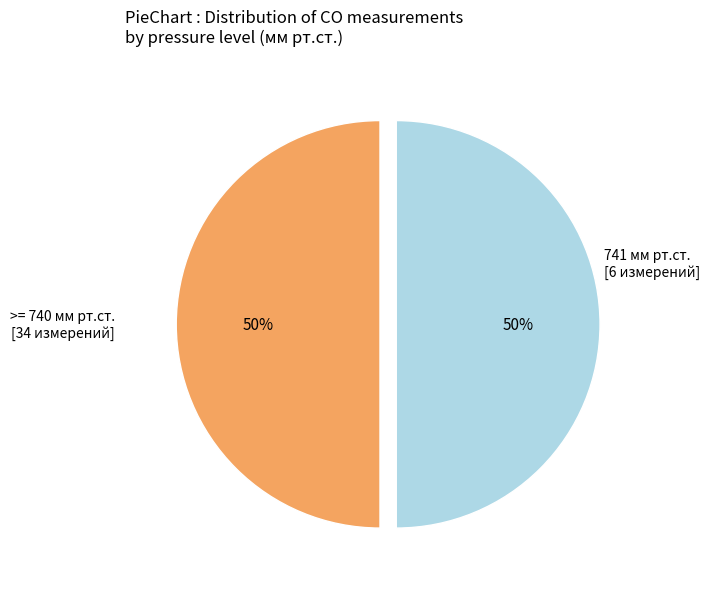

To the nearest percent, what is the average slice percentage?

50%